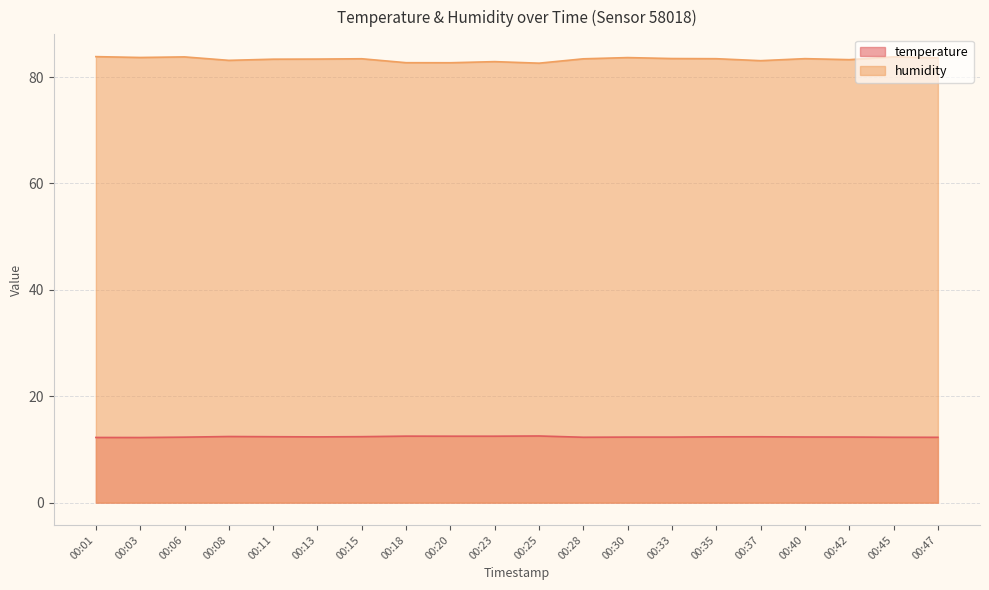

True or false: temperature and humidity cross at least once.

False